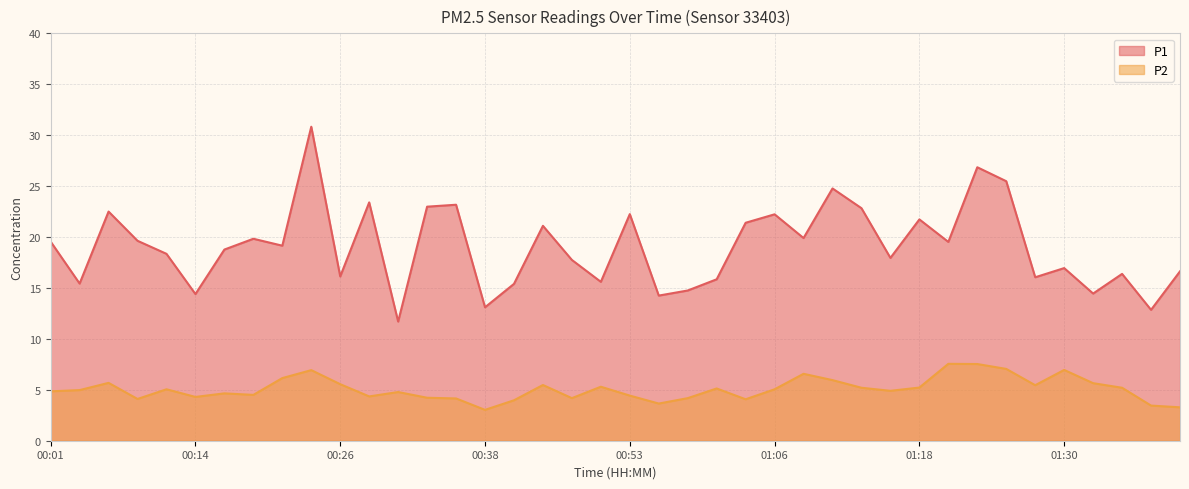

Which category has the lowest value across all series?

00:38